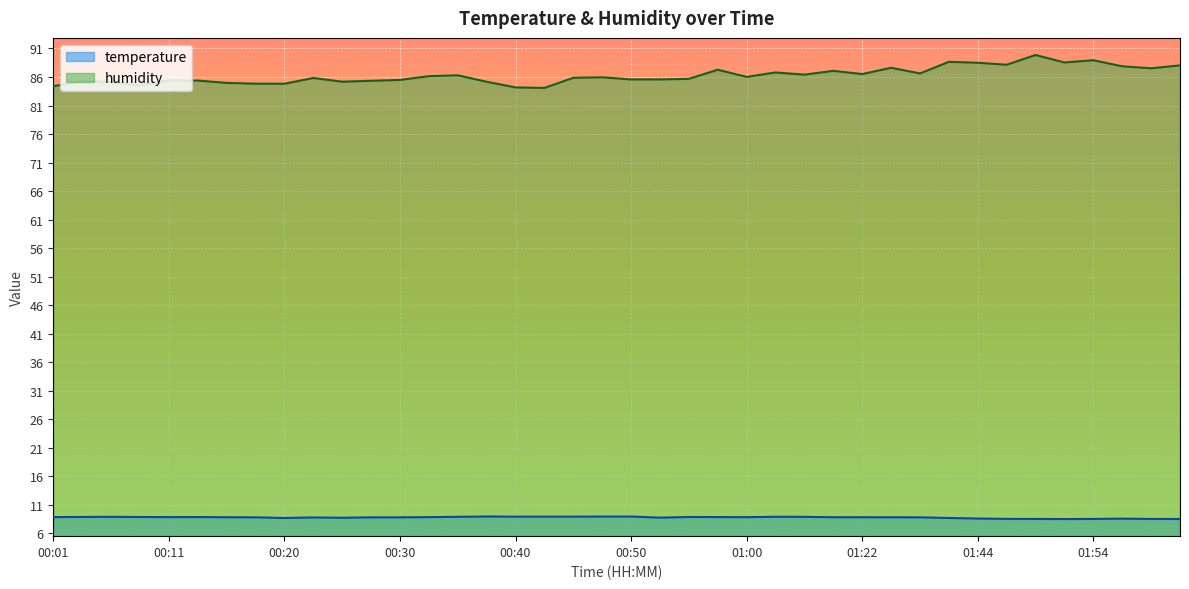

How many lines are shown in the chart?

2